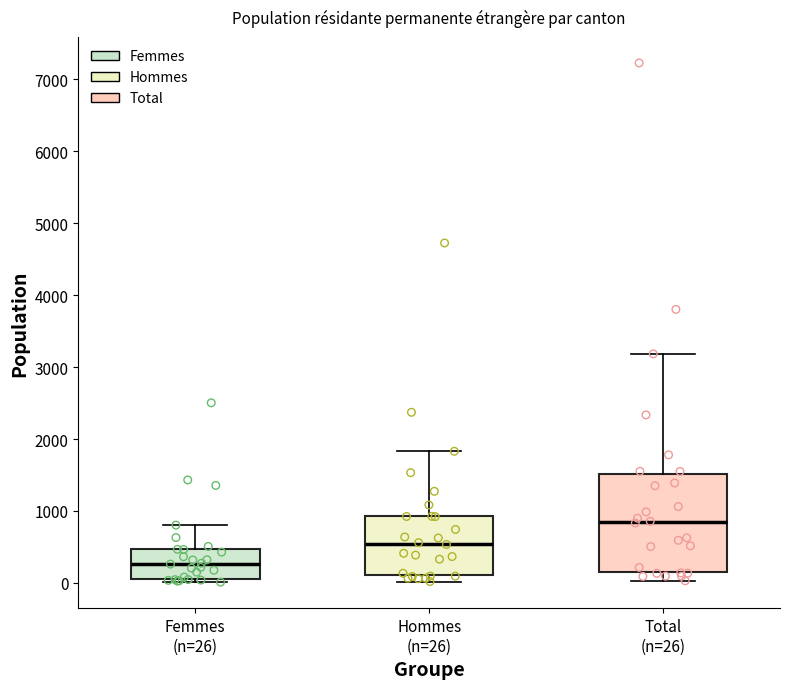

Reading left to right, read every box against the y-axis: the position of its median line, the range the box covers, and the ends of its whiskers. The values are not printed on the chart, so give them approximately, as read against the axis.

Femmes (n=26): median 300, box 100 to 500, whiskers 0 to 800
Hommes (n=26): median 500, box 100 to 900, whiskers 0 to 1800
Total (n=26): median 800, box 200 to 1500, whiskers 0 to 3200